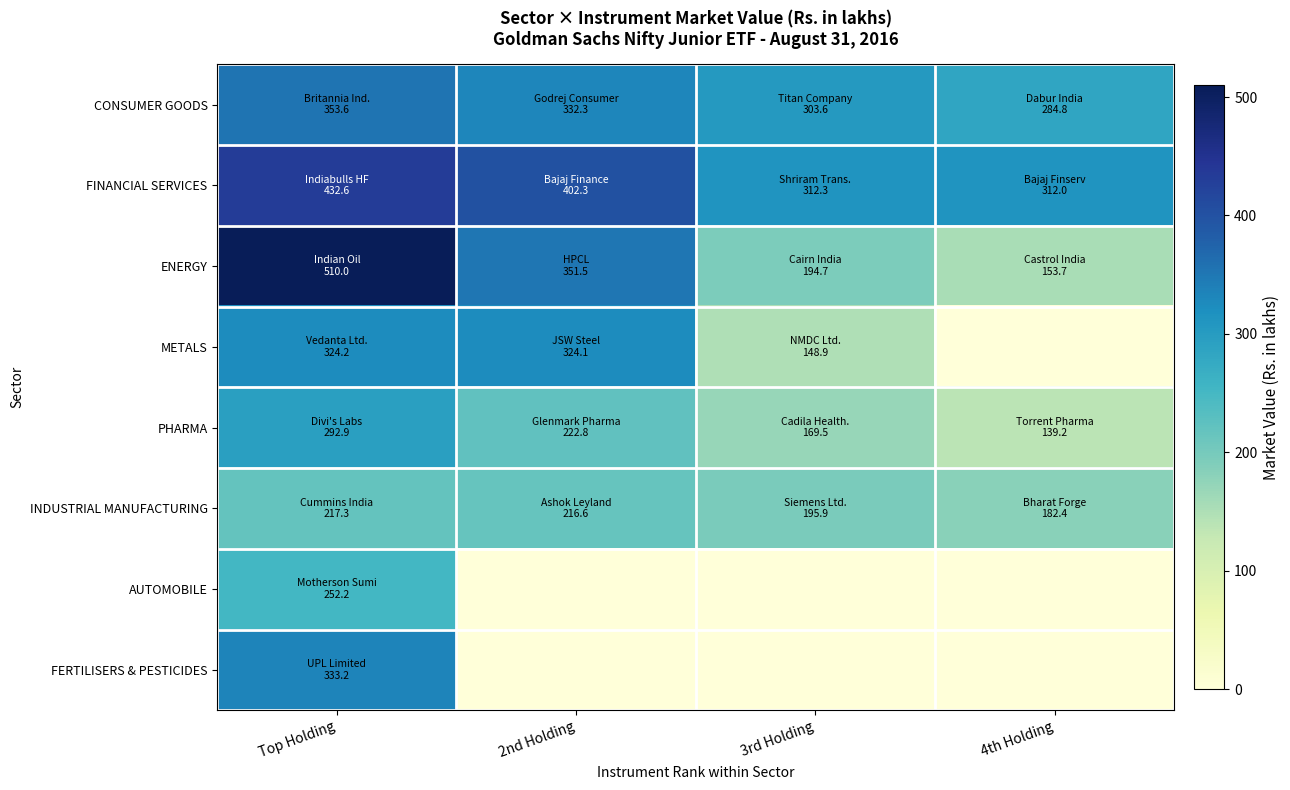

Reading left to right, transcribe all the data shown in this chart.

CONSUMER GOODS: Top Holding=353.6	2nd Holding=332.3	3rd Holding=303.6	4th Holding=284.8
FINANCIAL SERVICES: Top Holding=432.6	2nd Holding=402.3	3rd Holding=312.3	4th Holding=312.0
ENERGY: Top Holding=510.0	2nd Holding=351.5	3rd Holding=194.7	4th Holding=153.7
METALS: Top Holding=324.2	2nd Holding=324.1	3rd Holding=148.9	4th Holding=0.0
PHARMA: Top Holding=292.9	2nd Holding=222.8	3rd Holding=169.5	4th Holding=139.2
INDUSTRIAL MANUFACTURING: Top Holding=217.3	2nd Holding=216.6	3rd Holding=195.9	4th Holding=182.4
AUTOMOBILE: Top Holding=252.2	2nd Holding=0.0	3rd Holding=0.0	4th Holding=0.0
FERTILISERS & PESTICIDES: Top Holding=333.2	2nd Holding=0.0	3rd Holding=0.0	4th Holding=0.0